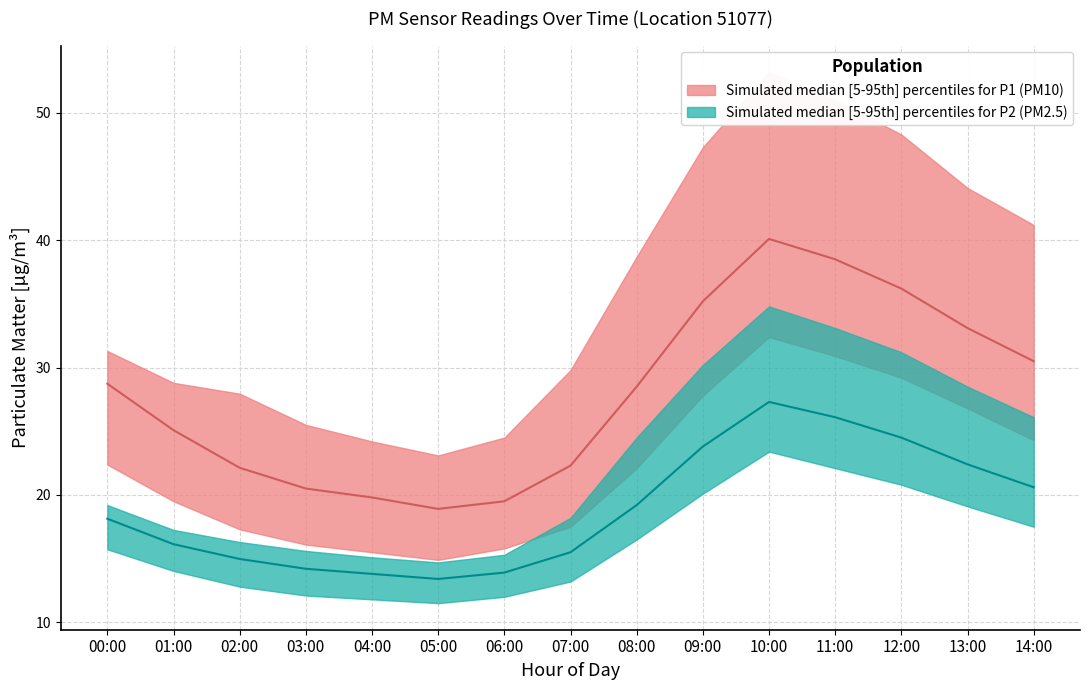

True or false: P2_upper has more than 0 points higher than both neighbors.

True